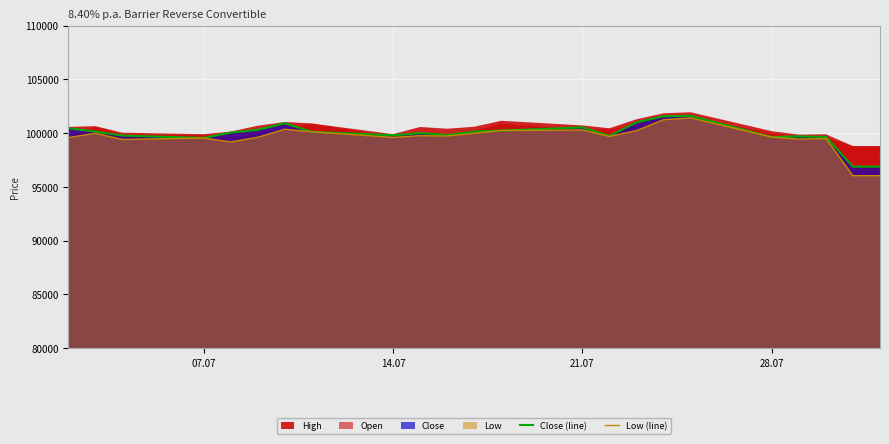

What is the highest value of the Close (line) series?

101615